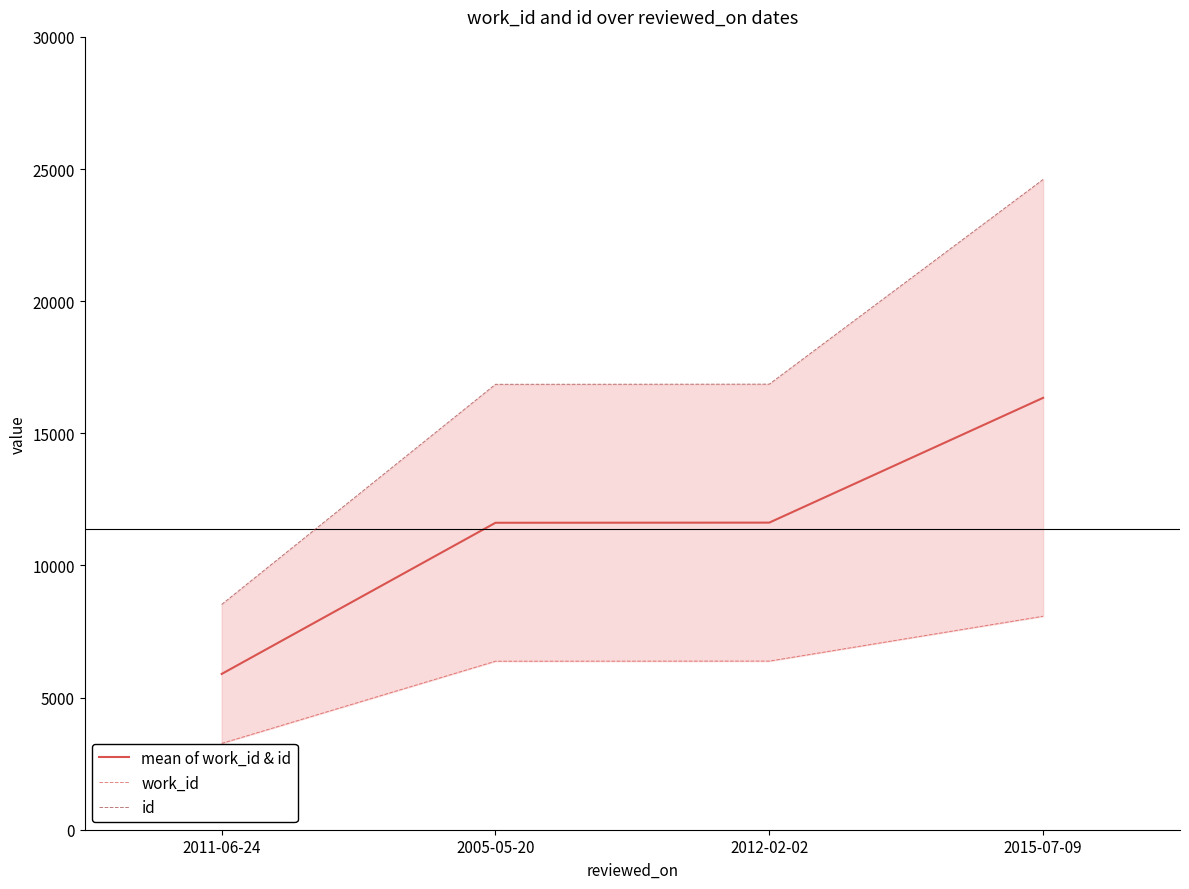

Reading right to left, transcribe all the data shown in this chart.

mean of work_id & id: 2015-07-09=16341.5	2012-02-02=11620.5	2005-05-20=11615.0	2011-06-24=5895.0
work_id: 2015-07-09=8078.0	2012-02-02=6381.0	2005-05-20=6376.0	2011-06-24=3266.0
id: 2015-07-09=24605.0	2012-02-02=16860.0	2005-05-20=16854.0	2011-06-24=8524.0